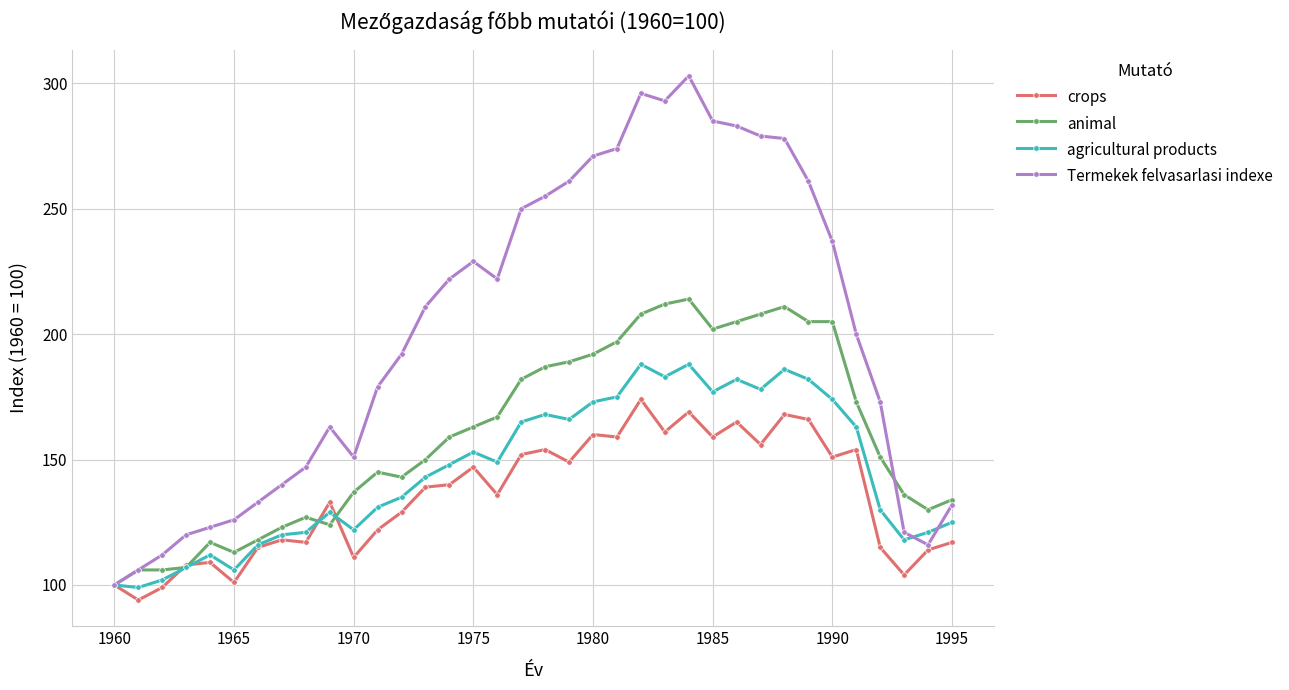

Which series ends up on top after the final intersection of animal and Termekek felvasarlasi indexe?

animal